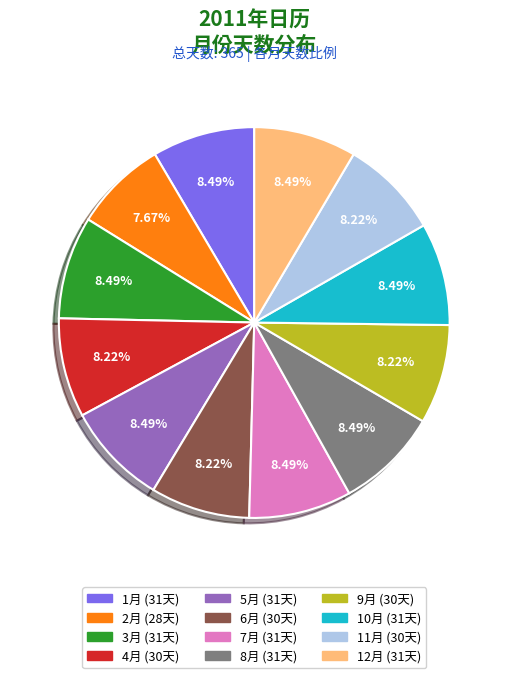

How many slices are in this pie chart?

12